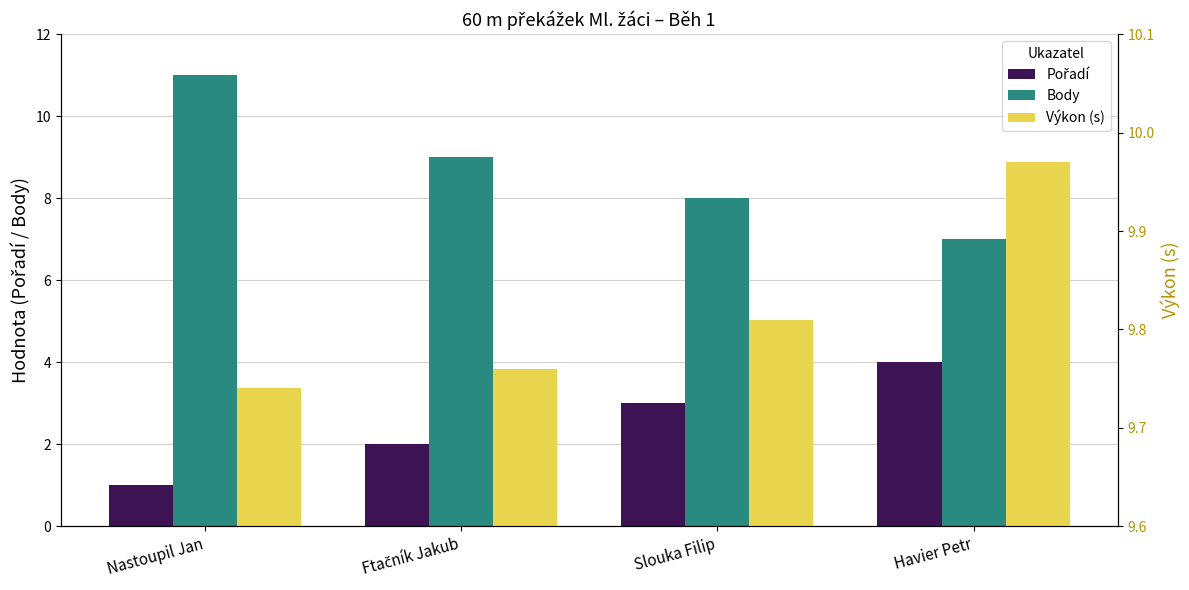

Where is Body nearest to the value 9?

Ftačník Jakub